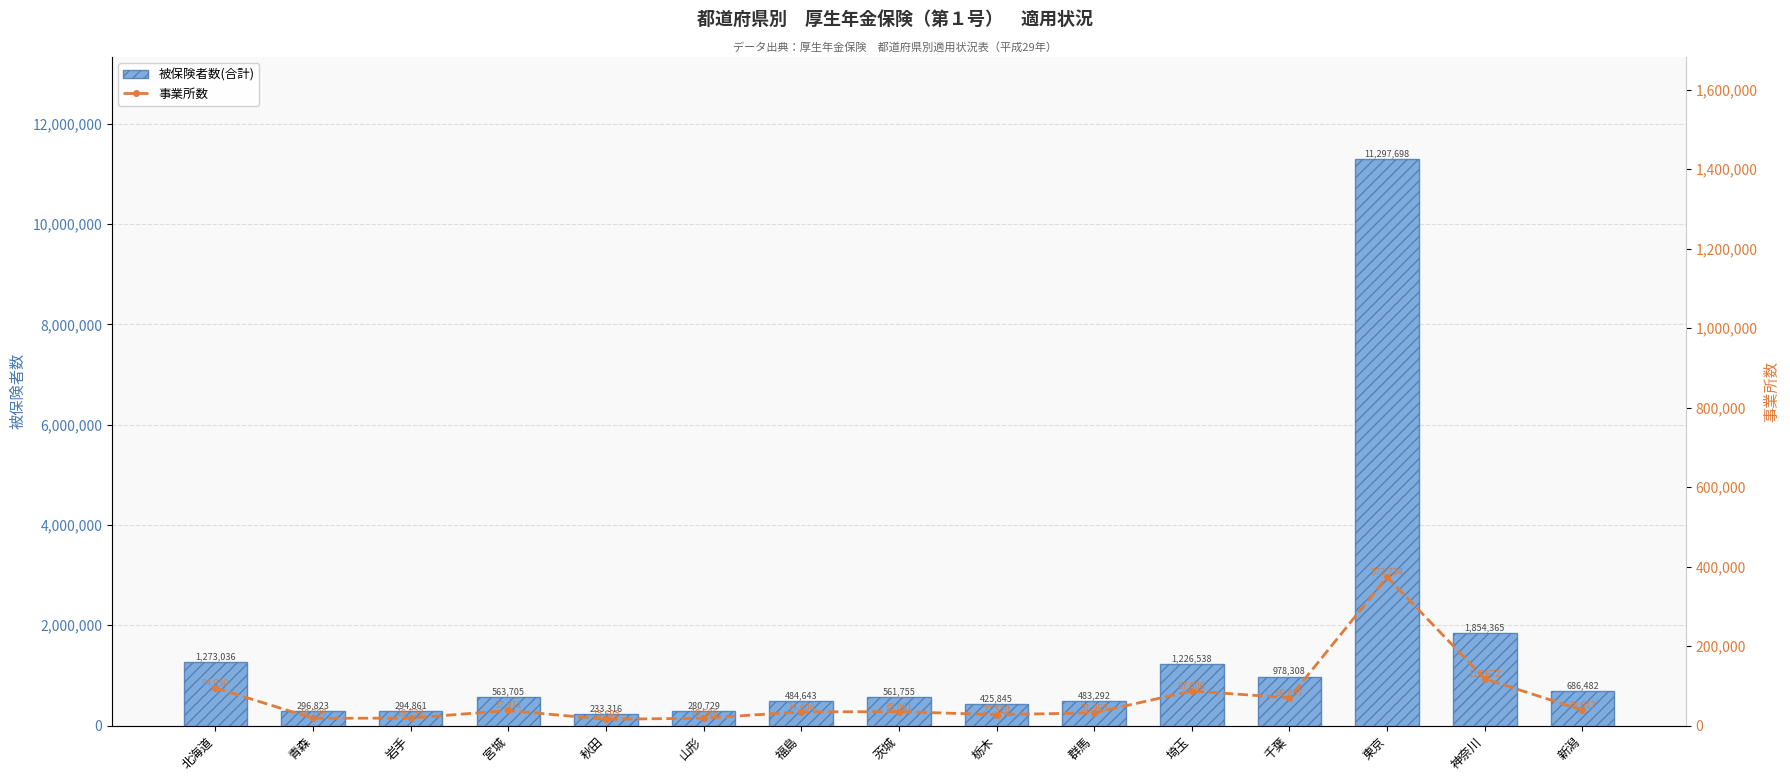

Reading right to left, transcribe all the data shown in this chart.

被保険者数(合計): 新潟=686482	神奈川=1854365	東京=11297698	千葉=978308	埼玉=1226538	群馬=483292	栃木=425845	茨城=561755	福島=484643	山形=280729	秋田=233316	宮城=563705	岩手=294861	青森=296823	北海道=1273036
事業所数: 新潟=38612	神奈川=117672	東京=373734	千葉=69807	埼玉=87006	群馬=31995	栃木=27520	茨城=35061	福島=34408	山形=18586	秋田=15695	宮城=37911	岩手=18733	青森=18298	北海道=94930